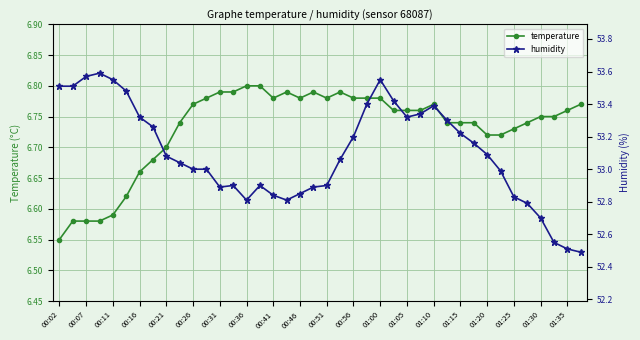

Where is temperature nearest to the value 6?

00:02